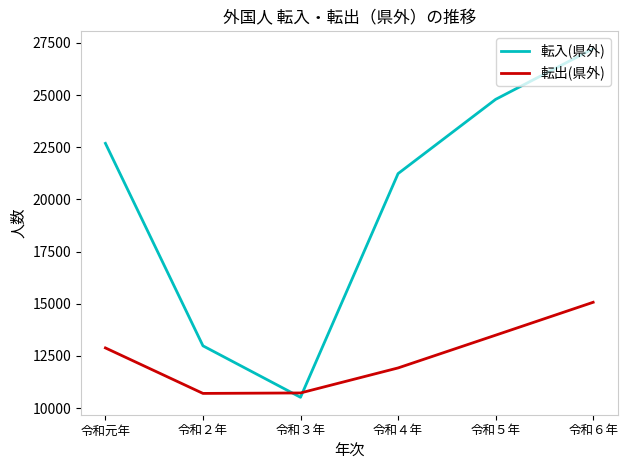

How many 転入(県外) values are between 12987 and 24791?

4